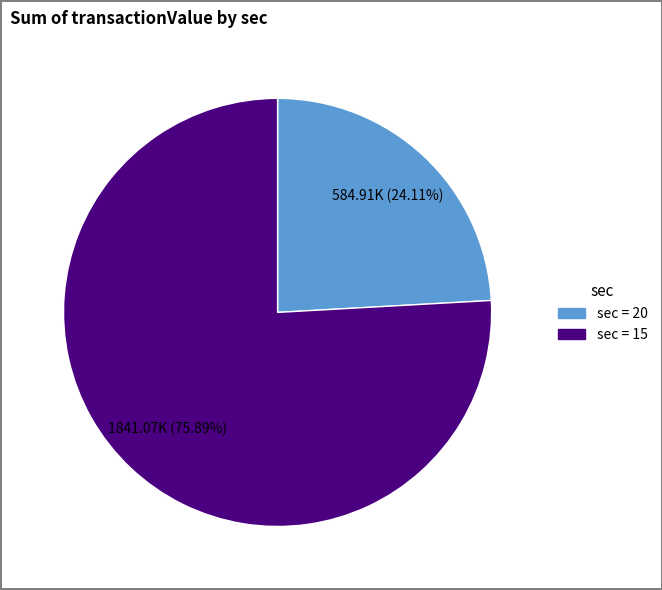

Is there any slice that represents more than half of the pie?

Yes